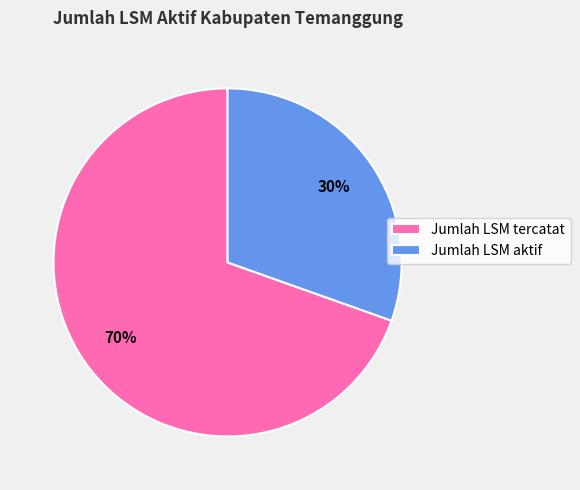

Does any single category account for the majority?

Yes